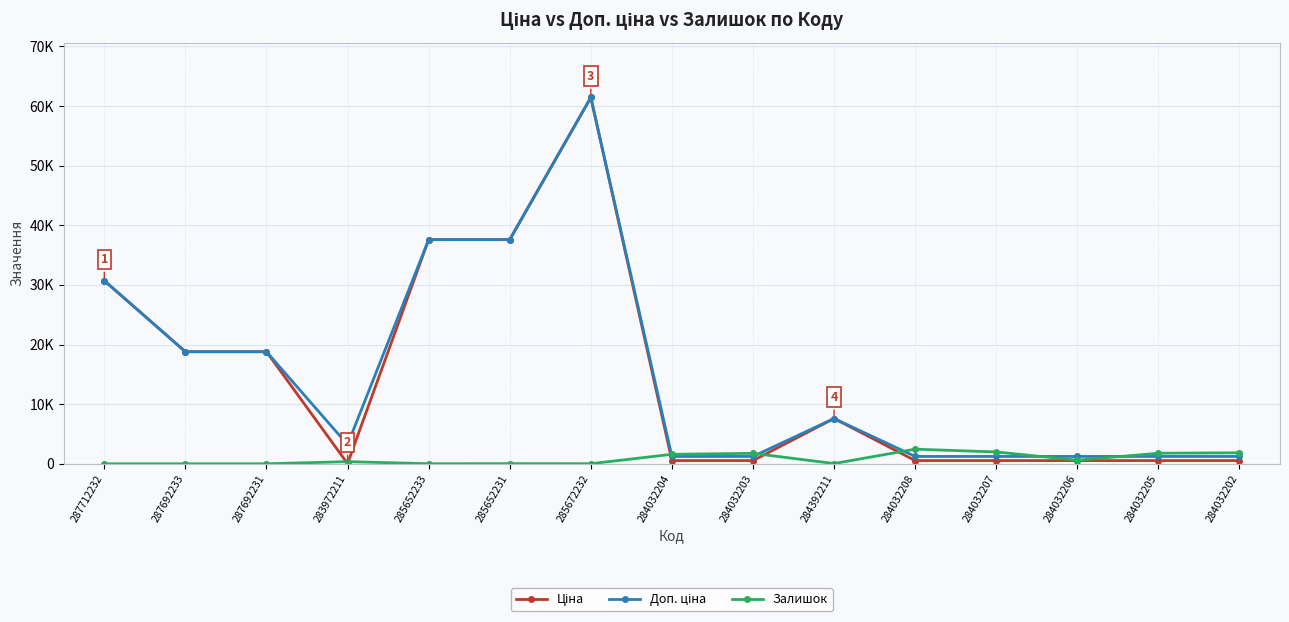

Is this an area chart (filled region under the line)?

No